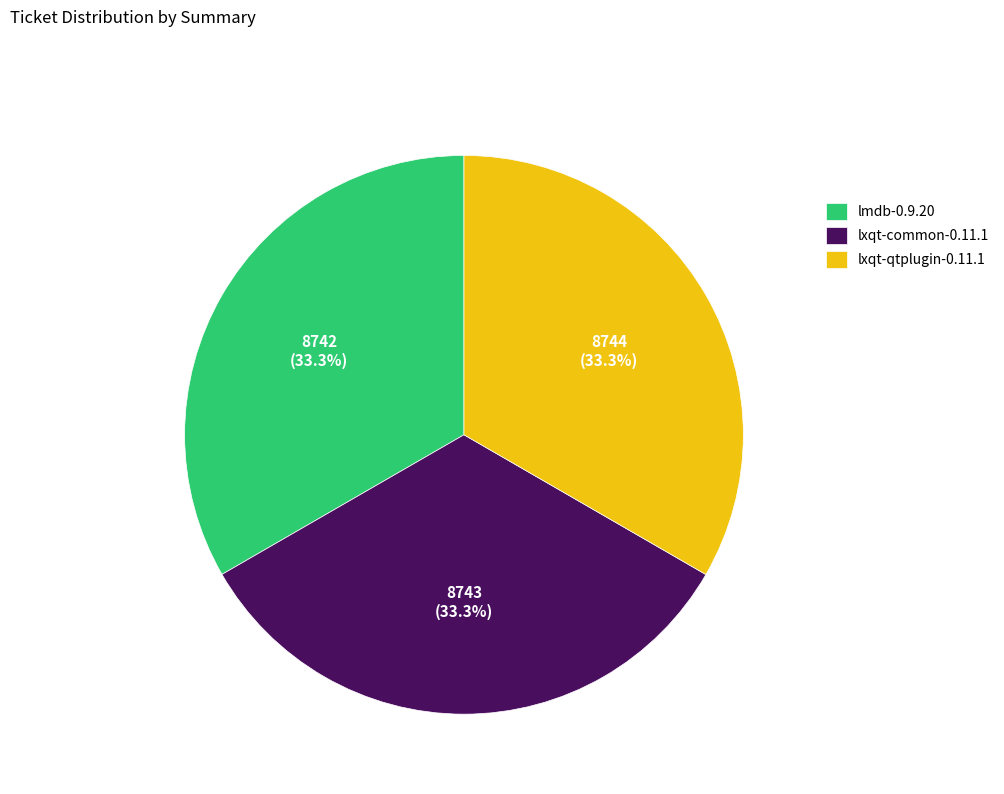

Does lxqt-qtplugin-0.11.1 account for over 50% of the chart?

No